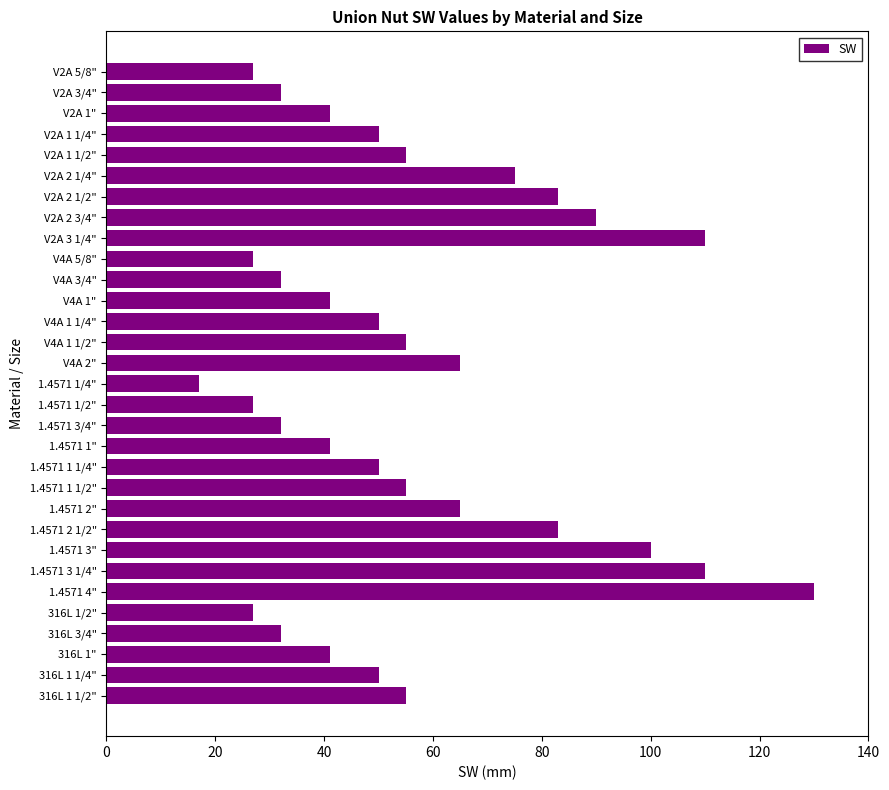

Which category has the highest value across all series?

1.4571 4"